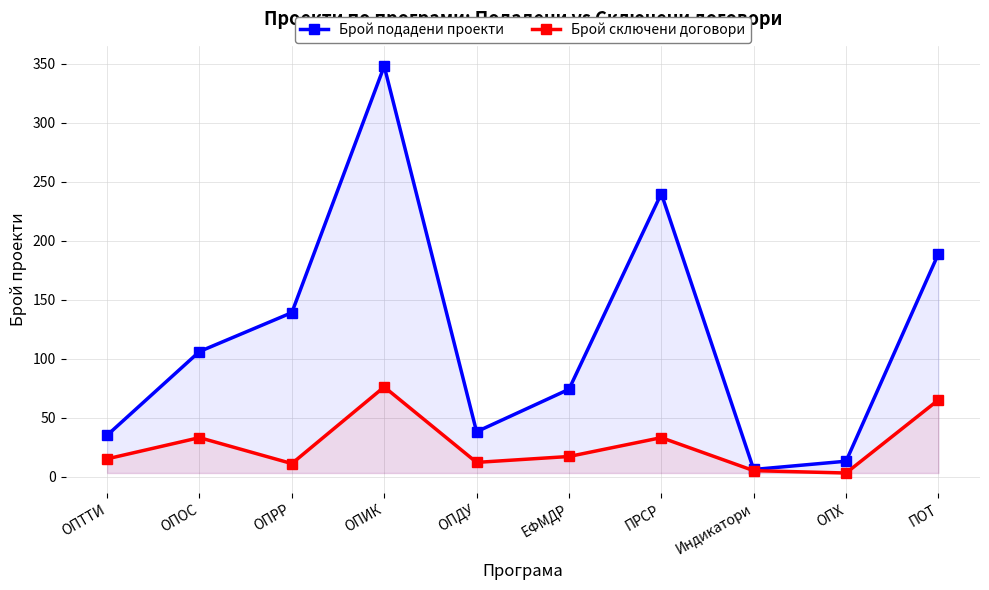

What are all the series names shown in the legend?

Брой подадени проекти, Брой сключени договори